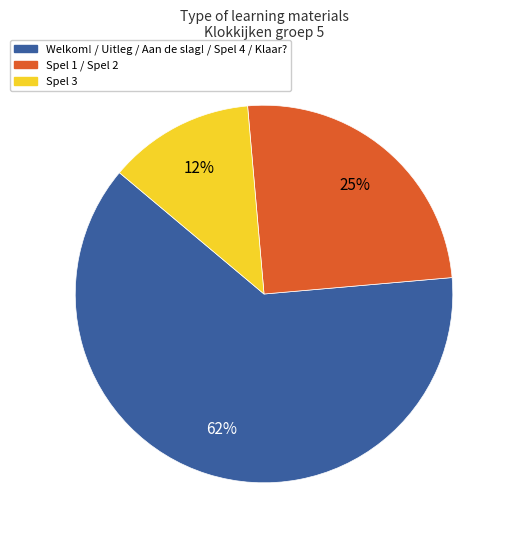

To the nearest percent, what is the average slice percentage?

33%